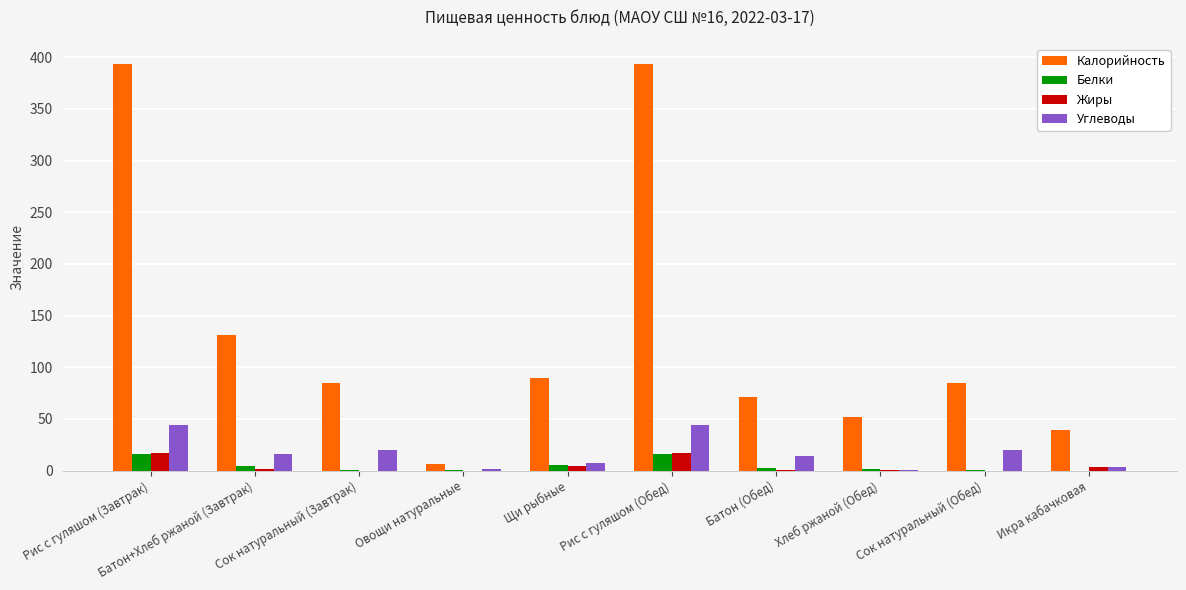

Between Рис с гуляшом (Обед) and Икра кабачковая, which series saw the biggest shift?

Калорийность